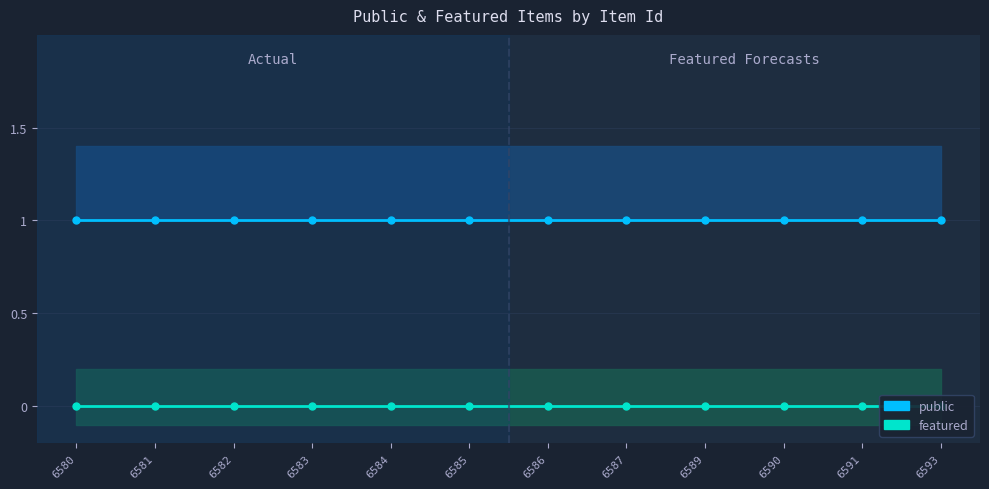

Rank the series at 6589 from lowest to highest value.

featured, public